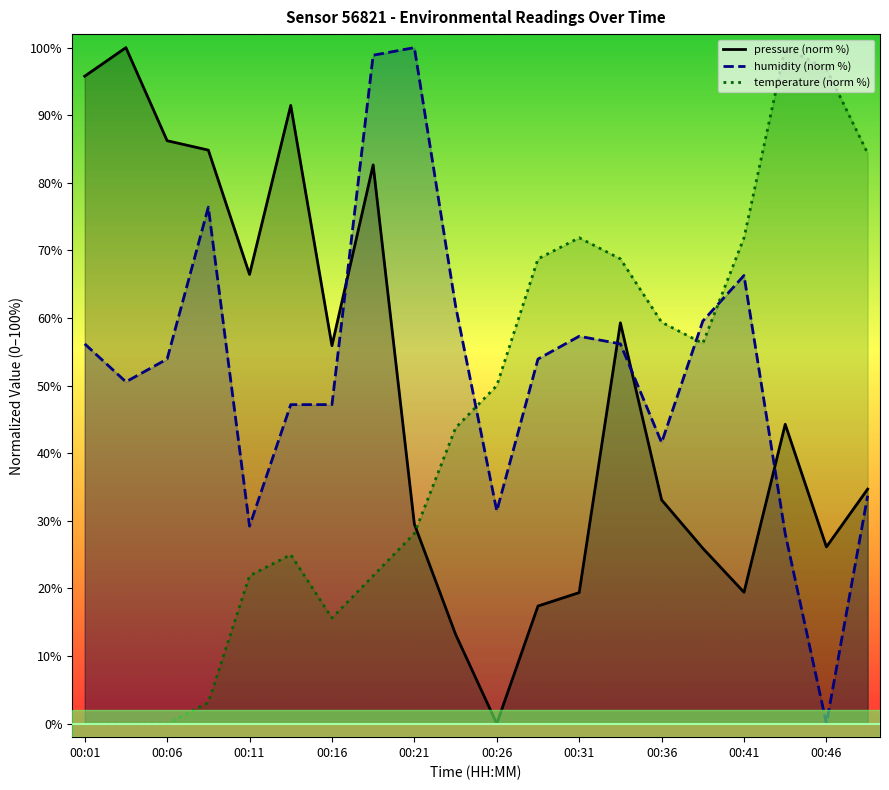

What is the total value across all series at 00:16?

118.7